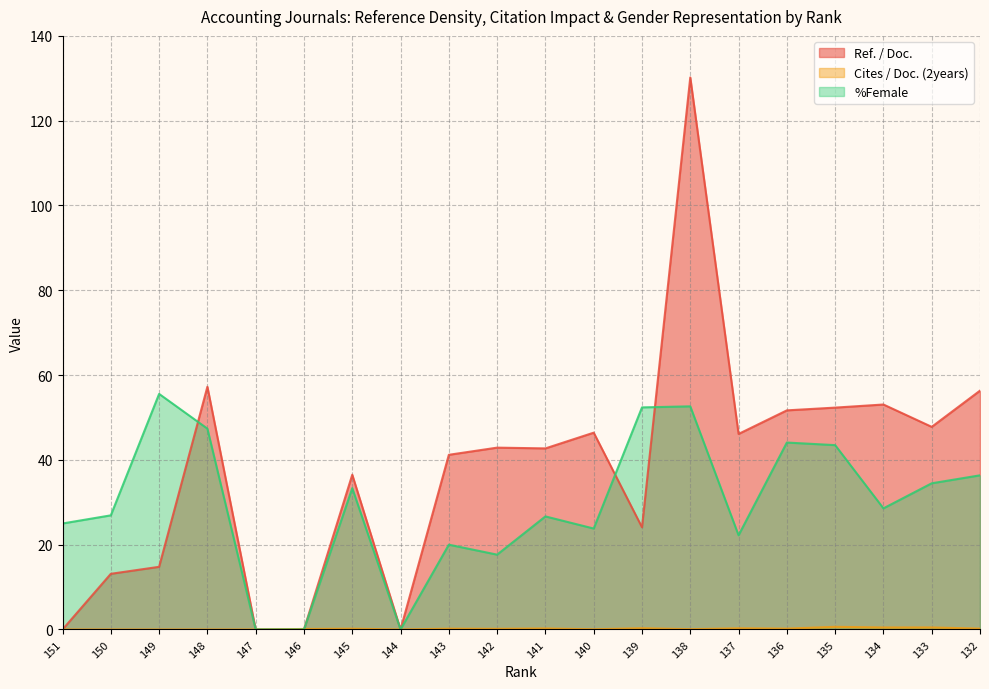

At which category does %Female reach its first local peak?

149